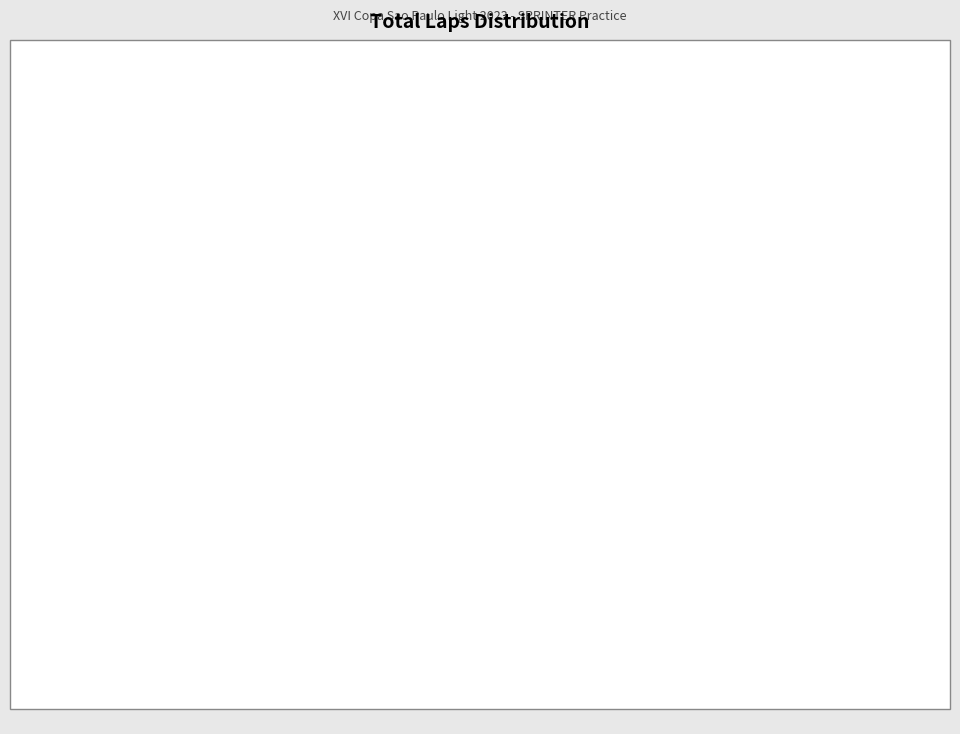

Which category has the biggest portion of the pie?

Others